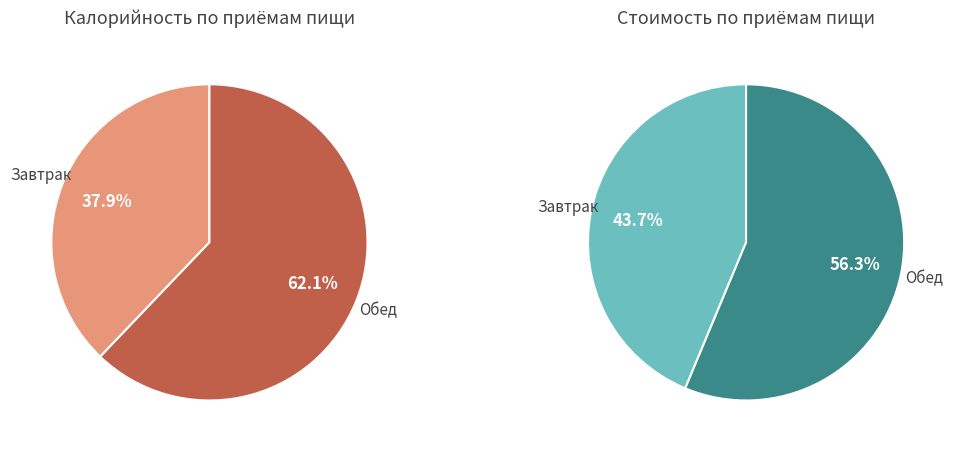

Which slice represents more than half of the pie?

Обед